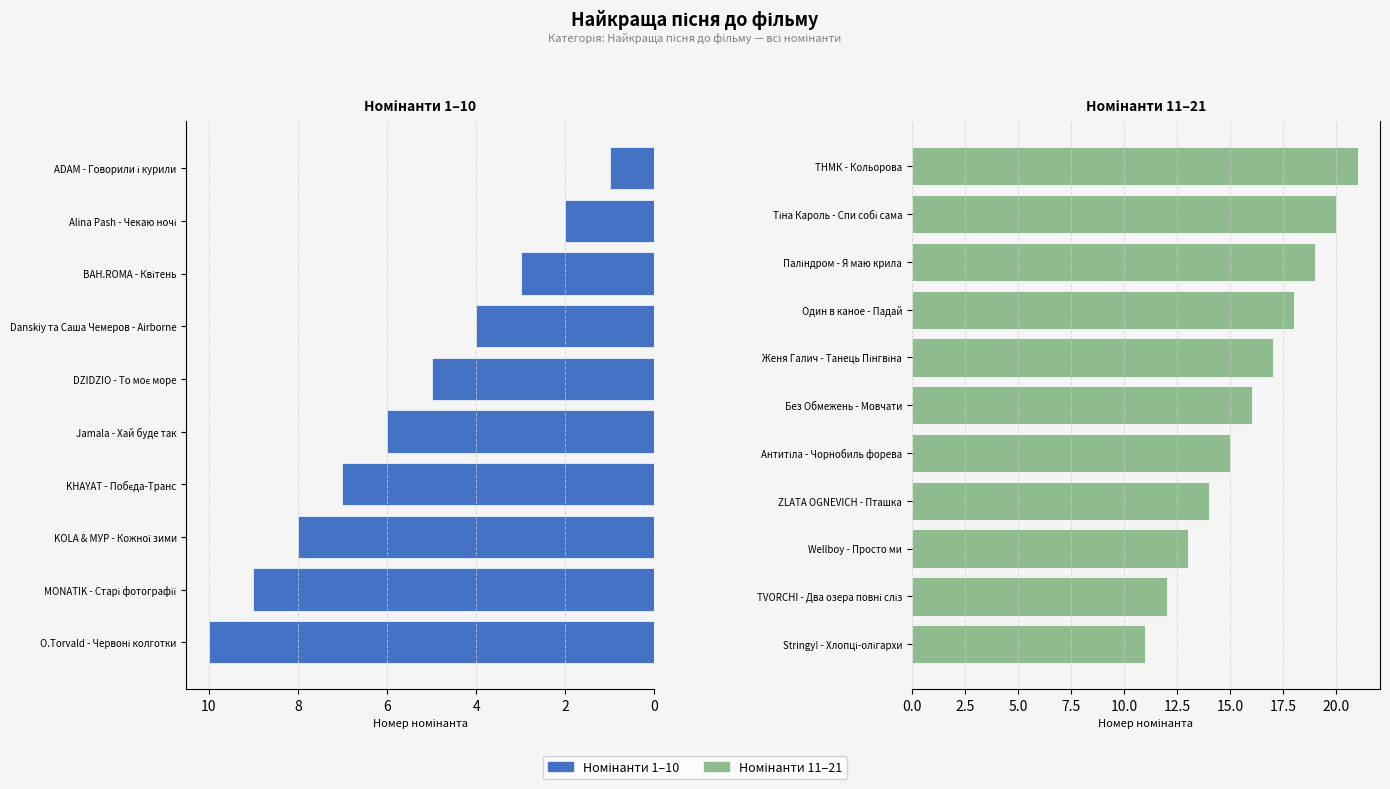

Approximately how many times larger is the value at Тіна Кароль - Спи собі сама compared to Паліндром - Я маю крила?

1.1